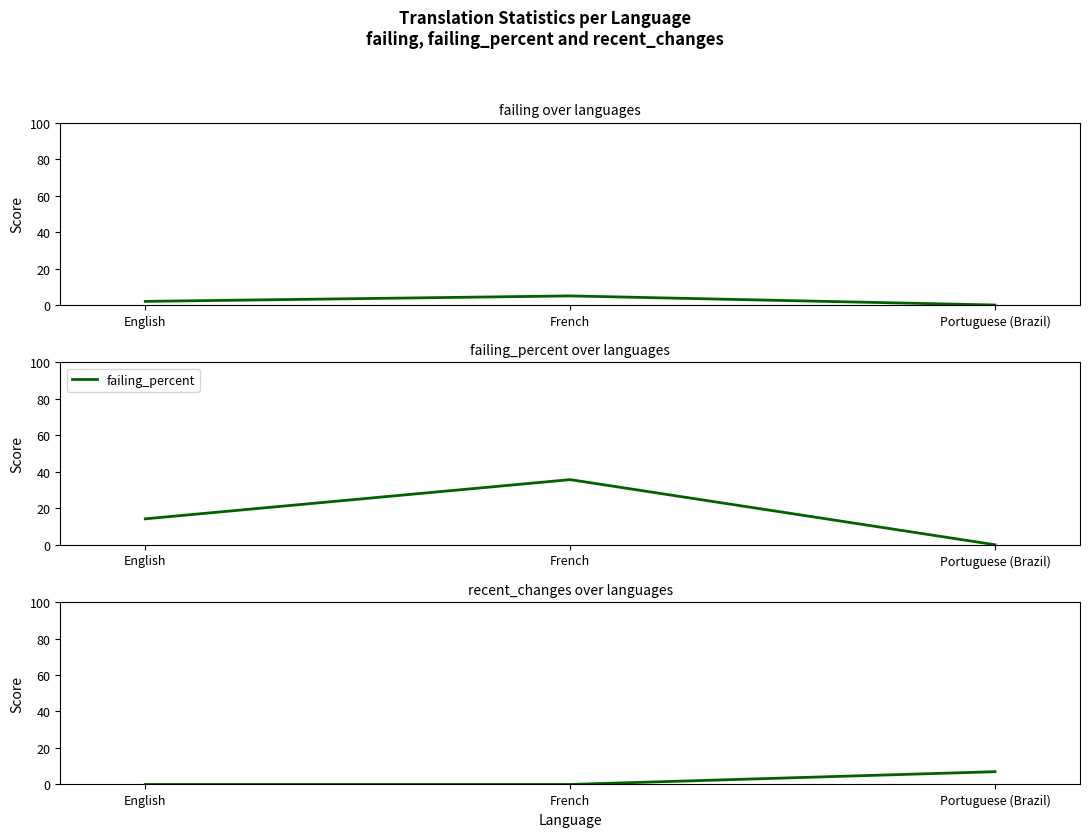

What is the maximum value shown in the chart?

35.7